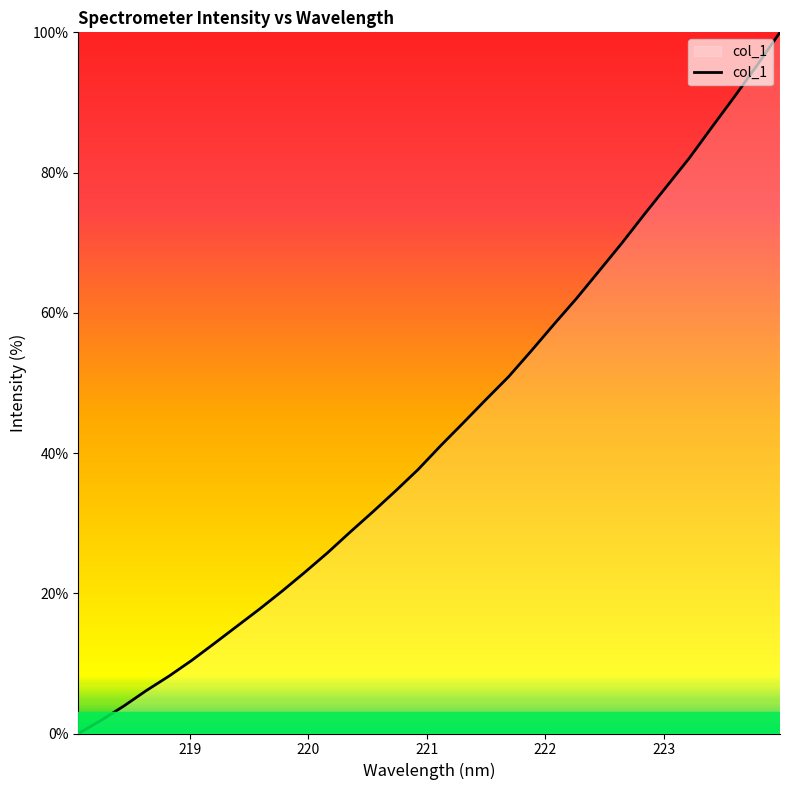

What is the average value?

43.1